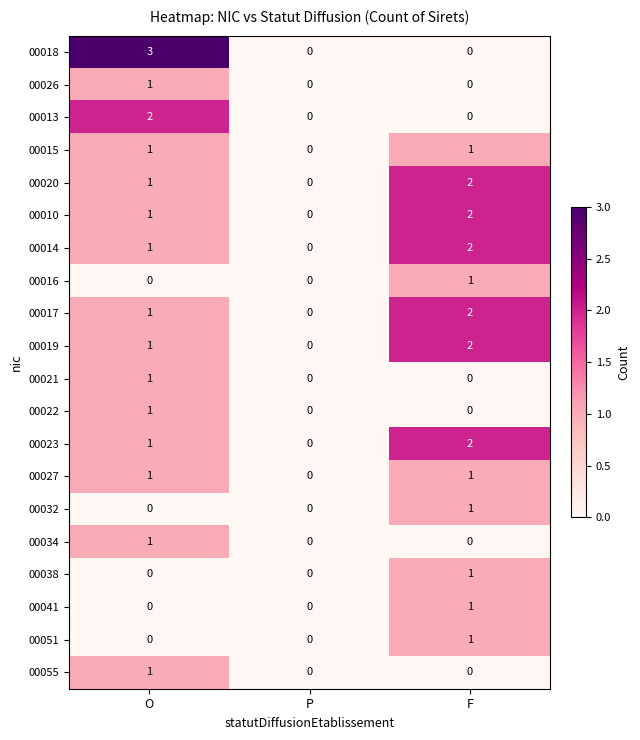

How many series are shown in this chart?

20